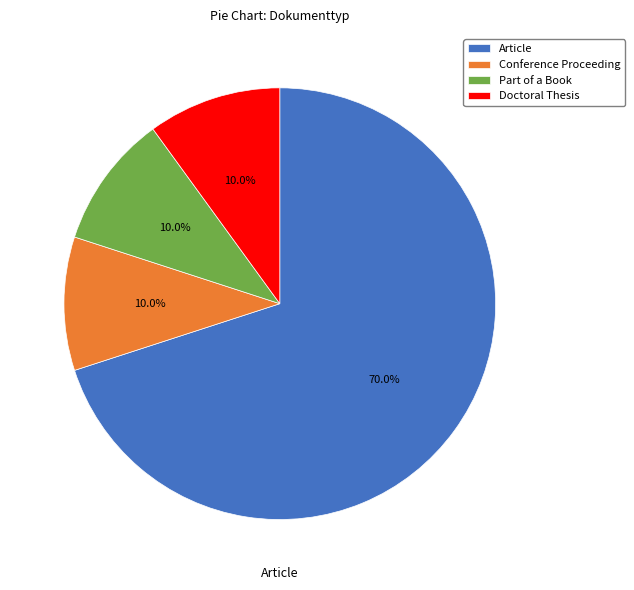

Is it true that Conference Proceeding is 3% of the pie?

False